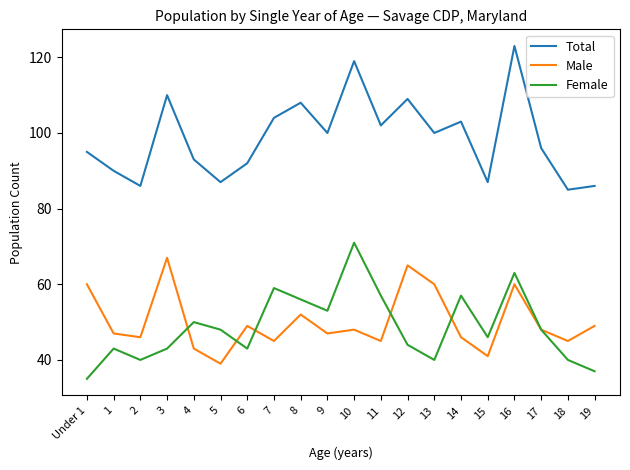

The Male series shows 29 at 19. True or false?

False